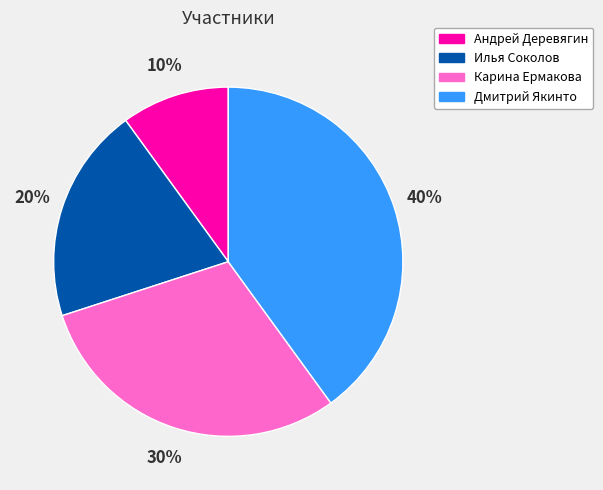

Combined, do Дмитрий Якинто and Карина Ермакова account for over 50%?

Yes